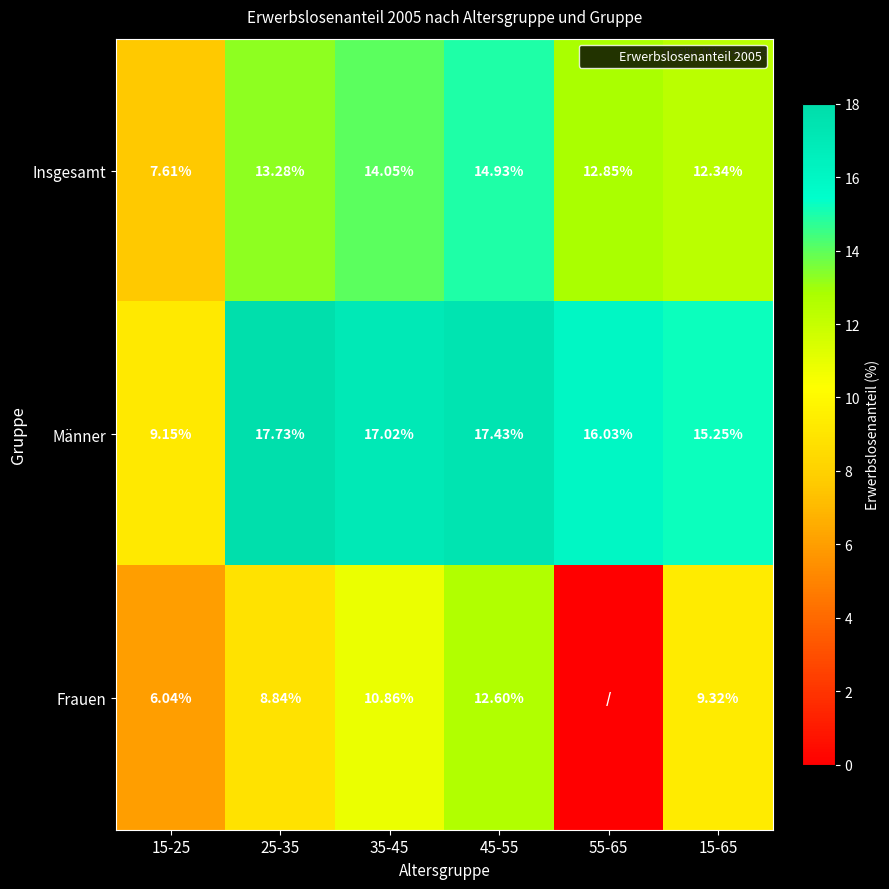

At which label is Frauen closest to 6?

15-25